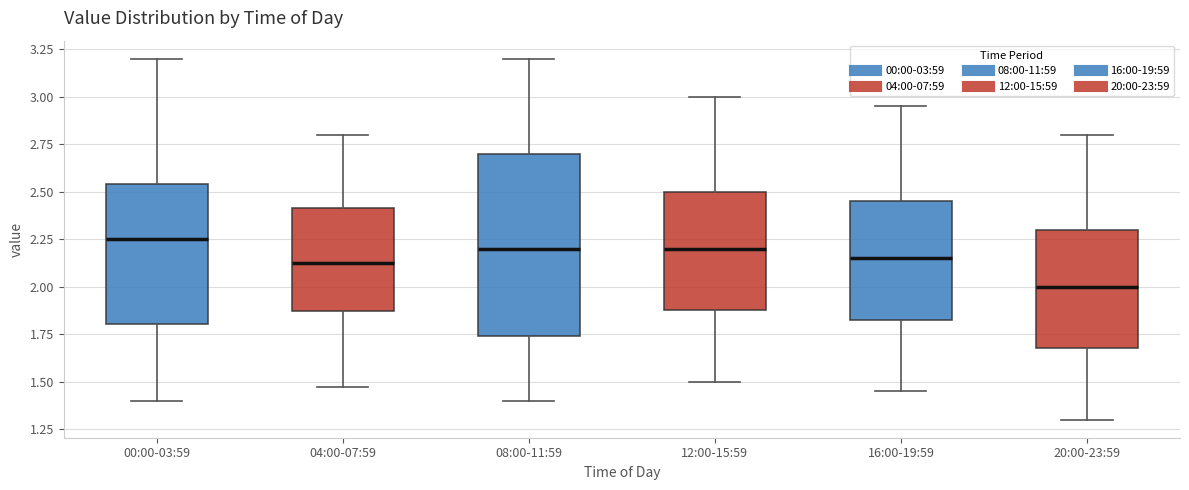

Reading left to right, read every box against the y-axis: the position of its median line, the range the box covers, and the ends of its whiskers. The values are not printed on the chart, so give them approximately, as read against the axis.

00:00-03:59: median 2.25, box 1.80 to 2.55, whiskers 1.40 to 3.20
04:00-07:59: median 2.15, box 1.85 to 2.40, whiskers 1.45 to 2.80
08:00-11:59: median 2.20, box 1.75 to 2.70, whiskers 1.40 to 3.20
12:00-15:59: median 2.20, box 1.90 to 2.50, whiskers 1.50 to 3.00
16:00-19:59: median 2.15, box 1.85 to 2.45, whiskers 1.45 to 2.95
20:00-23:59: median 2.00, box 1.70 to 2.30, whiskers 1.30 to 2.80